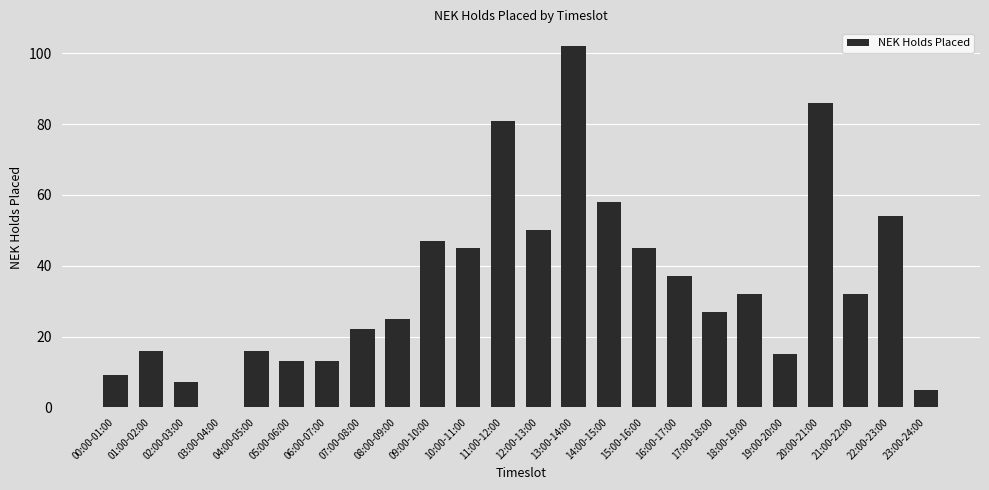

Reading left to right, what are all the values shown in this chart?

00:00-01:00=9	01:00-02:00=16	02:00-03:00=7	03:00-04:00=0	04:00-05:00=16	05:00-06:00=13	06:00-07:00=13	07:00-08:00=22	08:00-09:00=25	09:00-10:00=47	10:00-11:00=45	11:00-12:00=81	12:00-13:00=50	13:00-14:00=102	14:00-15:00=58	15:00-16:00=45	16:00-17:00=37	17:00-18:00=27	18:00-19:00=32	19:00-20:00=15	20:00-21:00=86	21:00-22:00=32	22:00-23:00=54	23:00-24:00=5